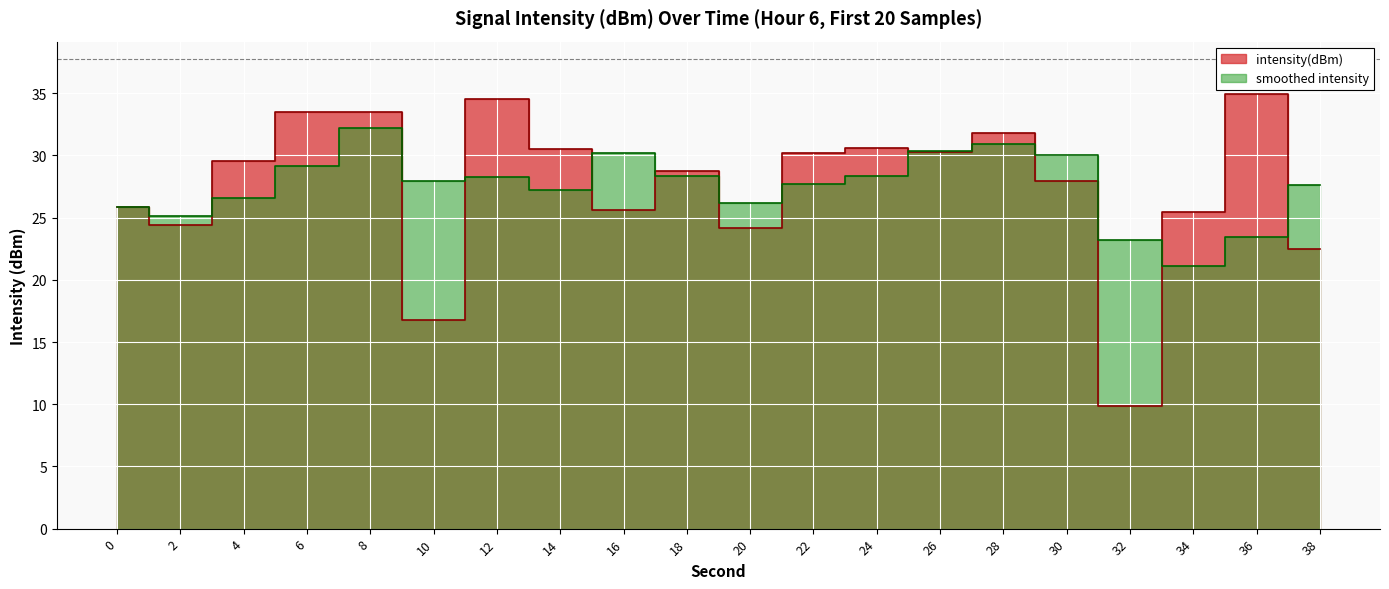

At which category does the data reach its first local peak?

8